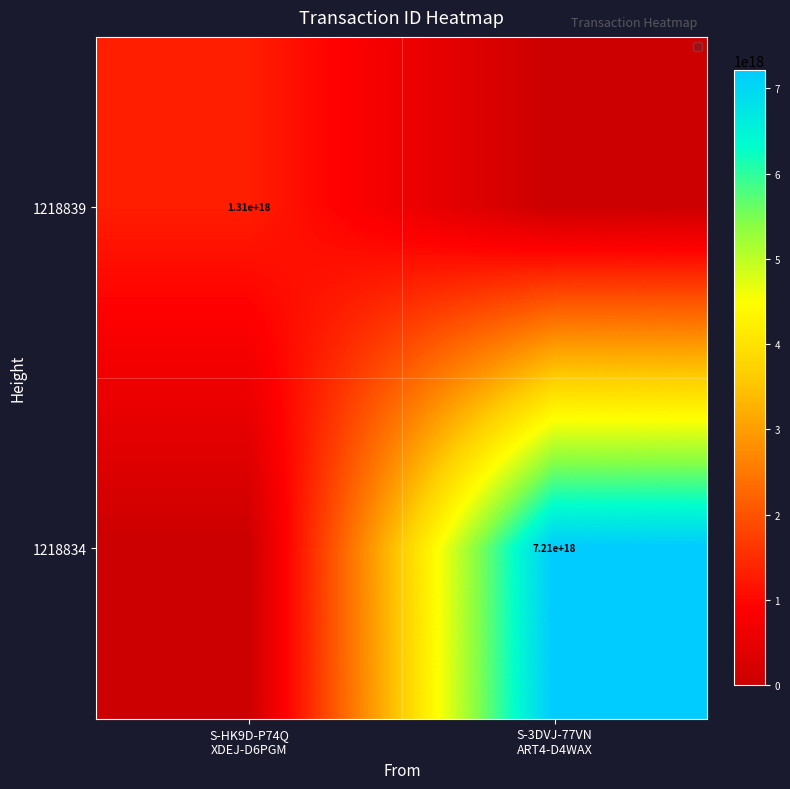

What is the difference between the highest and lowest values at S-3DVJ-77VN
ART4-D4WAX?

7210863957127160832